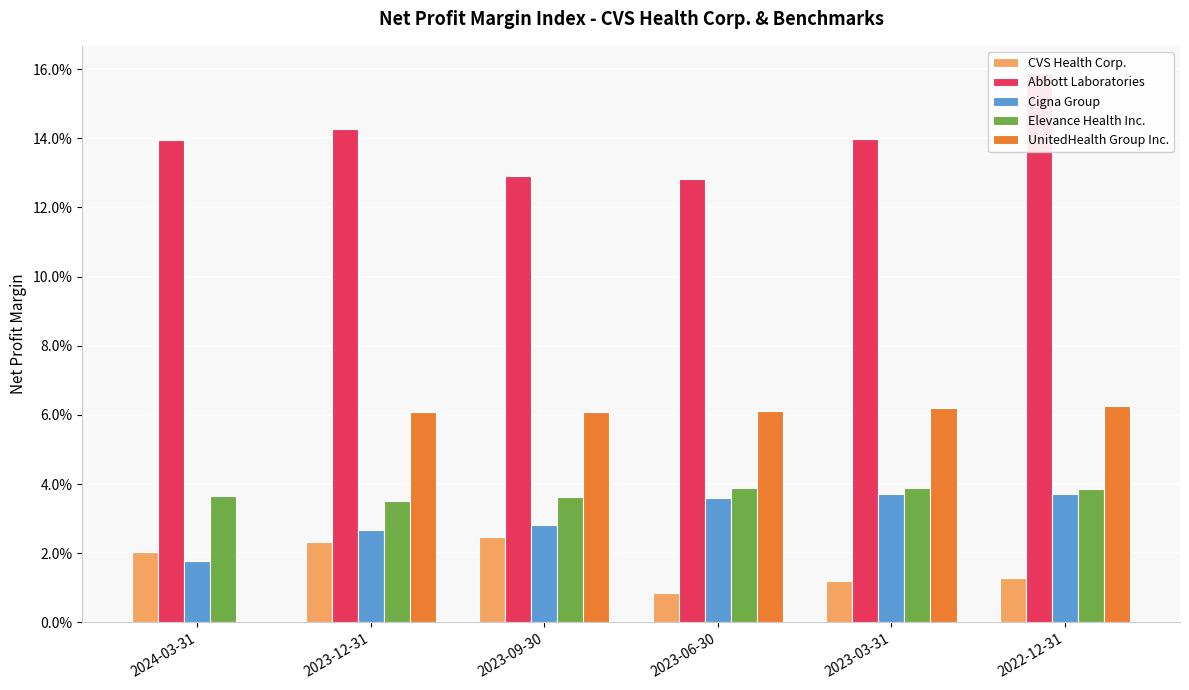

Which series has the widest spread of values?

UnitedHealth Group Inc.